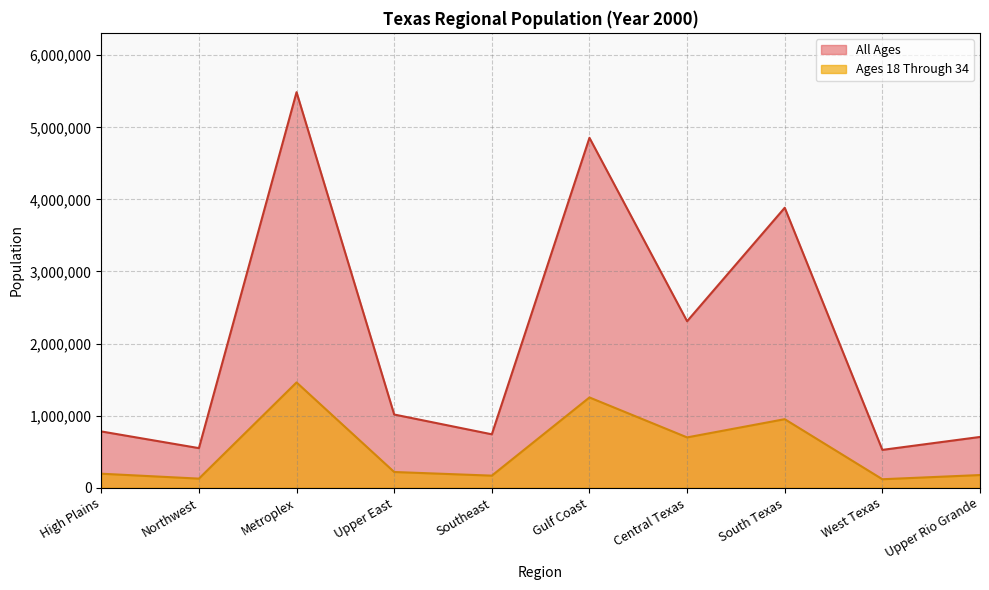

What is the difference between the maximum and minimum values in the All Ages series?

4962593